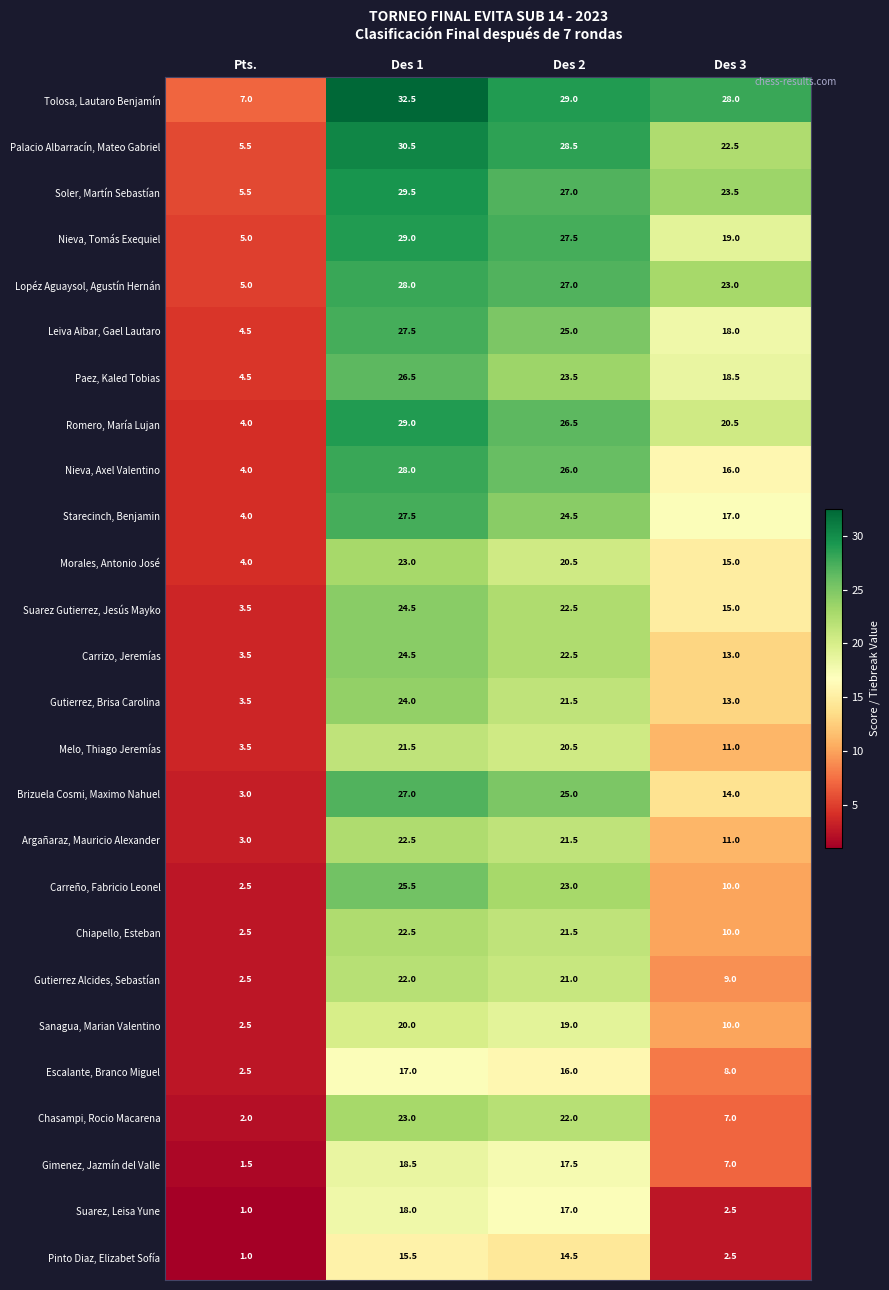

The value of Romero, María Lujan at Des 1 is 29.0. True or false?

True